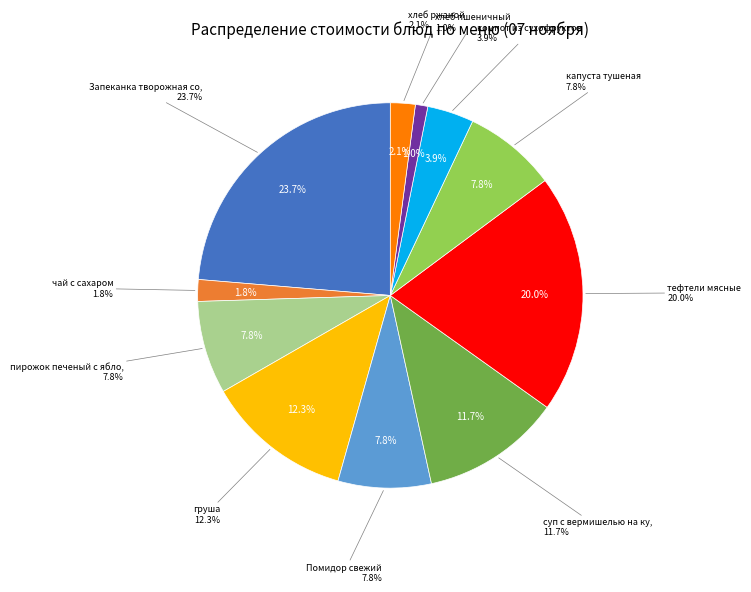

To the nearest percent, what percentage of the pie is суп с вермишелью на кур.бульоне?

12%